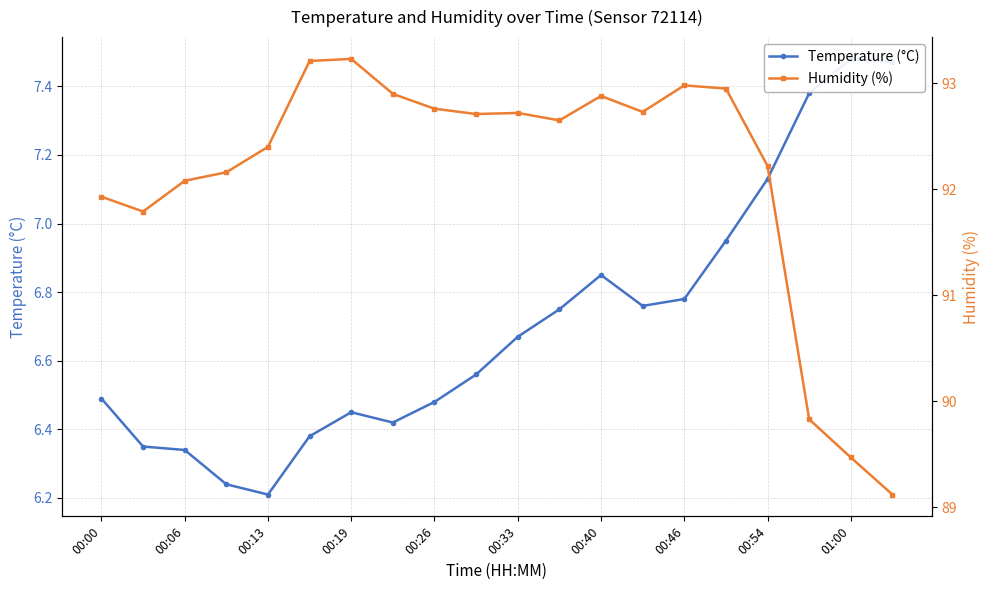

In Humidity (%), how many points are lower than both neighbors (excluding endpoints)?

4